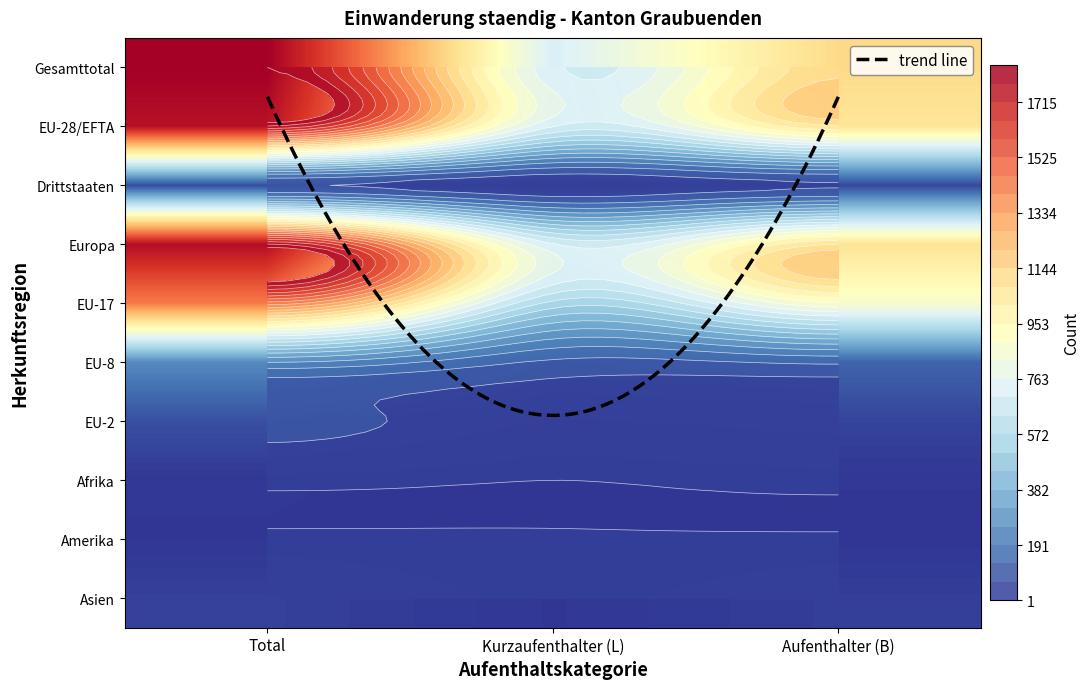

Which series has the largest range (max minus min)?

Gesamttotal